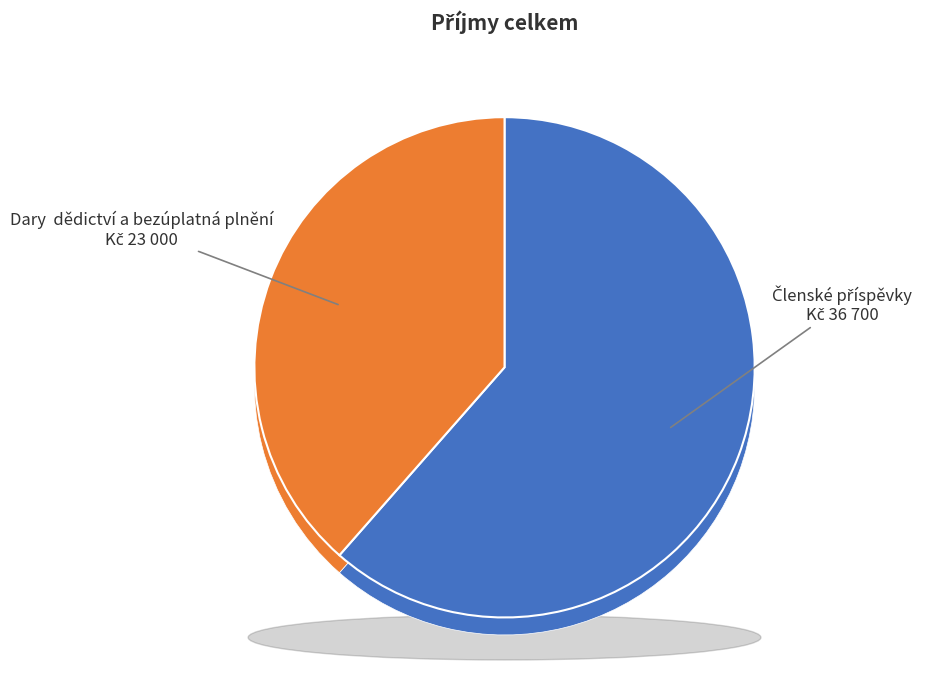

Between Členské příspěvky and Dary, dědictví a bezúplatná plnění, which is larger?

Členské příspěvky